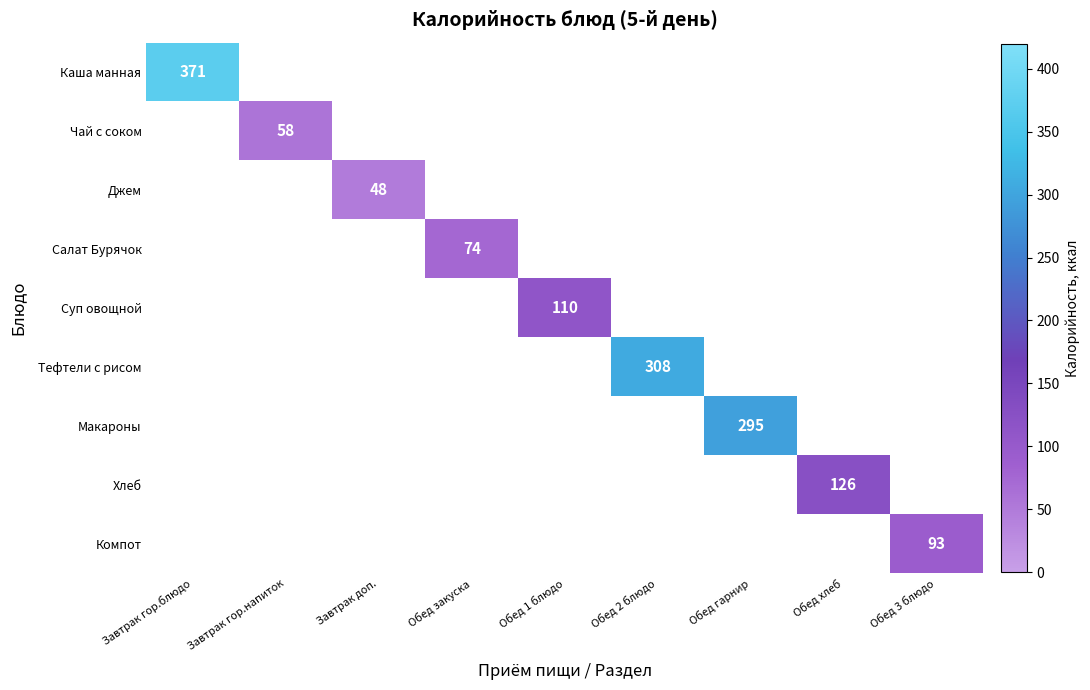

At how many categories does at least one series exceed 295?

2